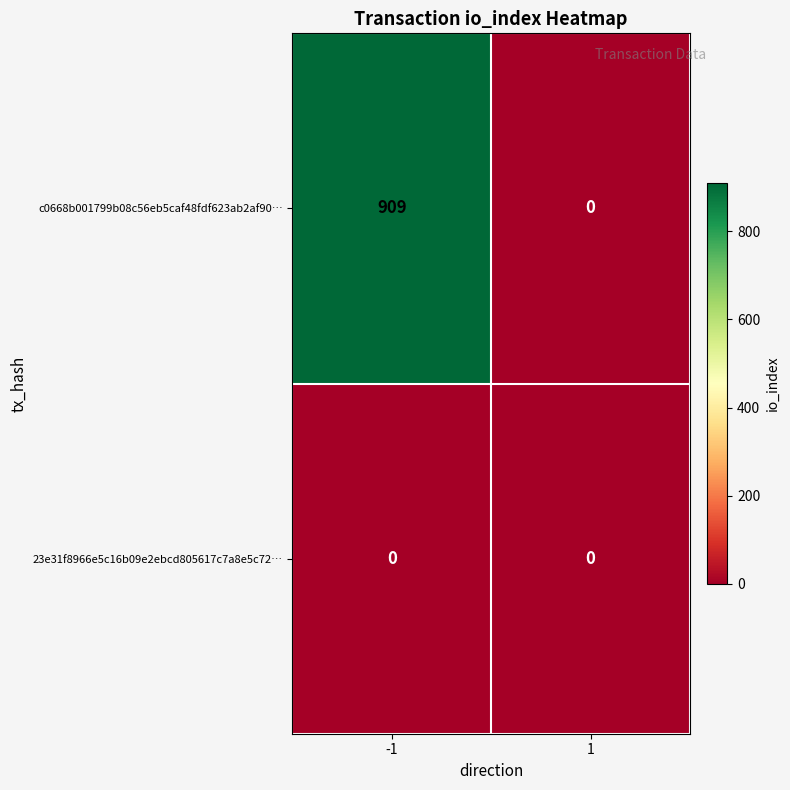

Count the number of categories in the chart.

2